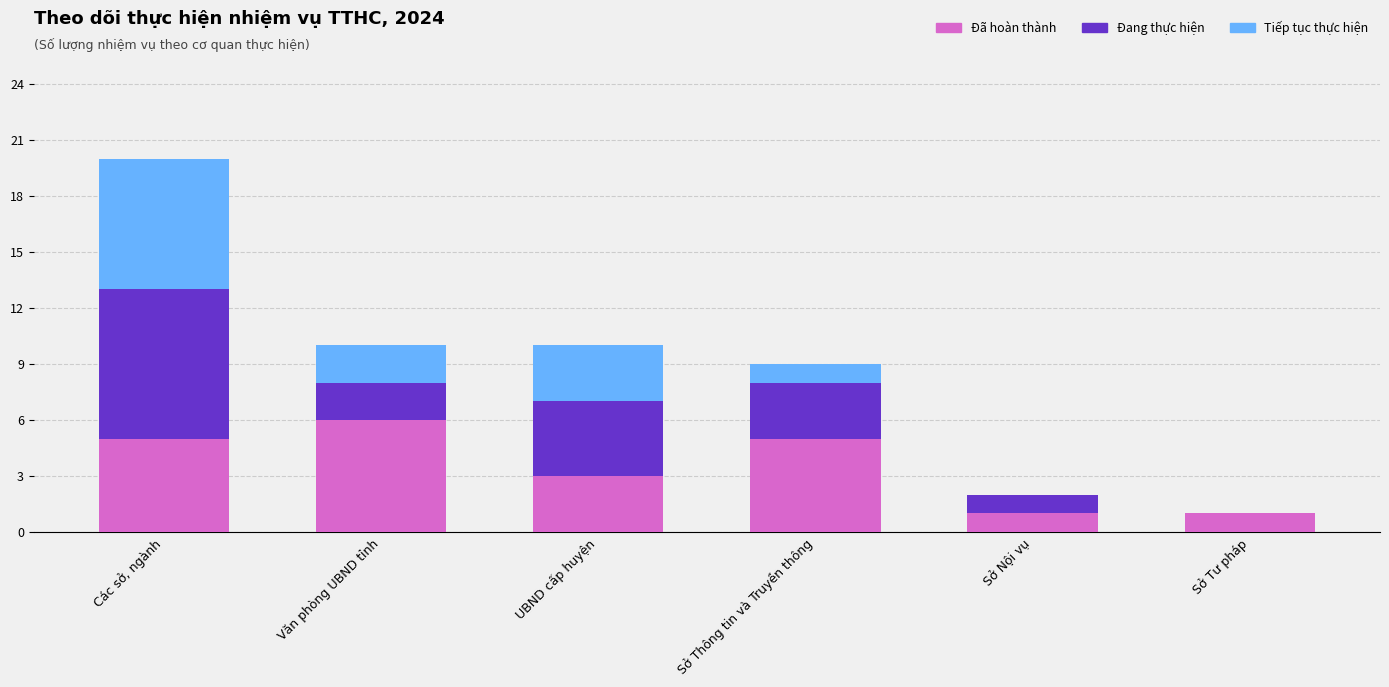

True or false: Đã hoàn thành has a value of 1 at Sở Tư pháp.

True